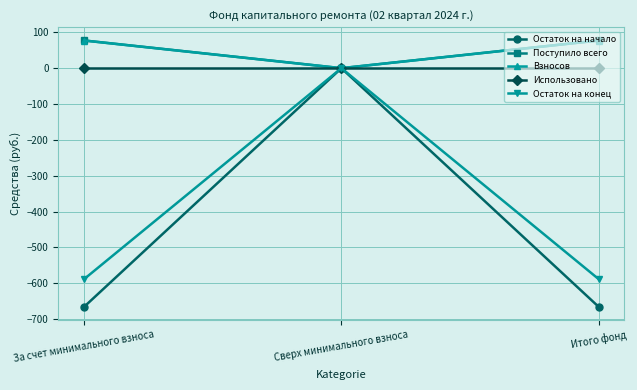

What is the greatest value displayed?

77.3